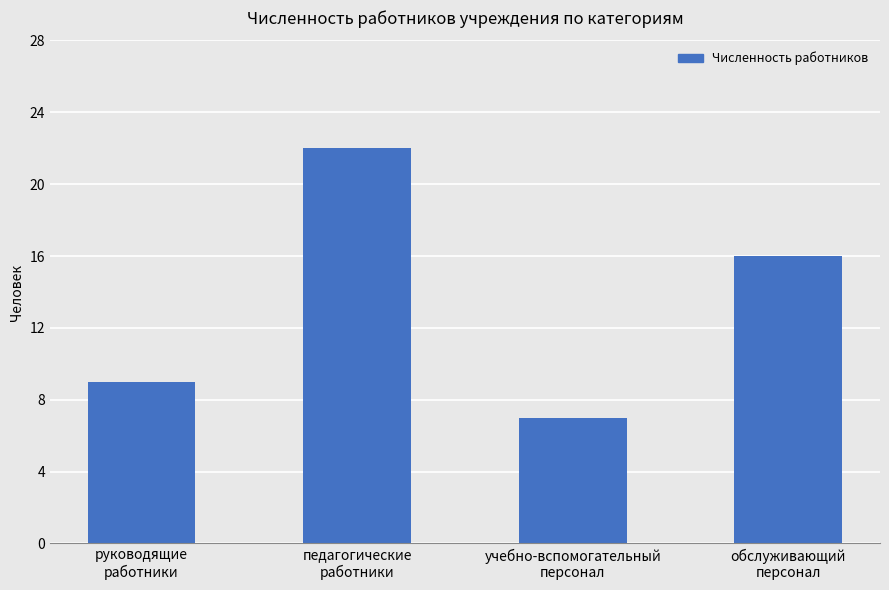

What is the ratio of the value at обслуживающий
персонал to the value at педагогические
работники?

0.7